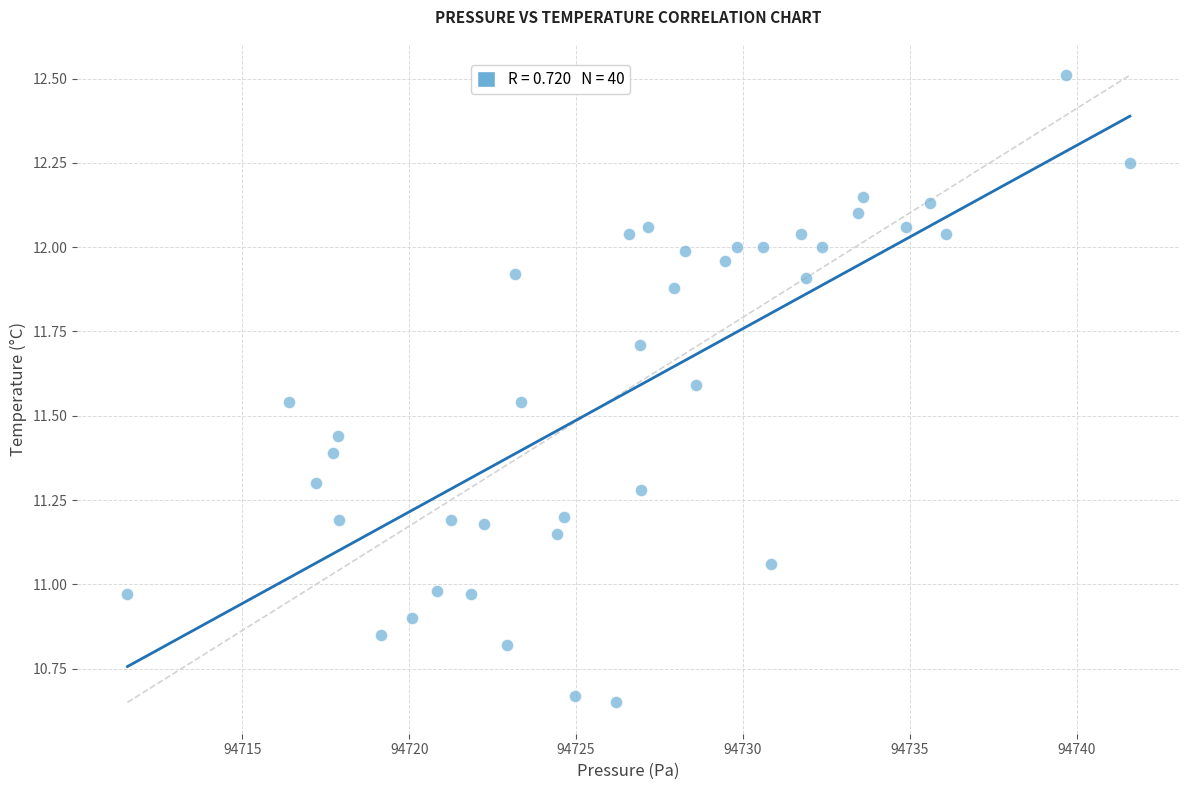

What is the range of X values (max minus min)?

30.0